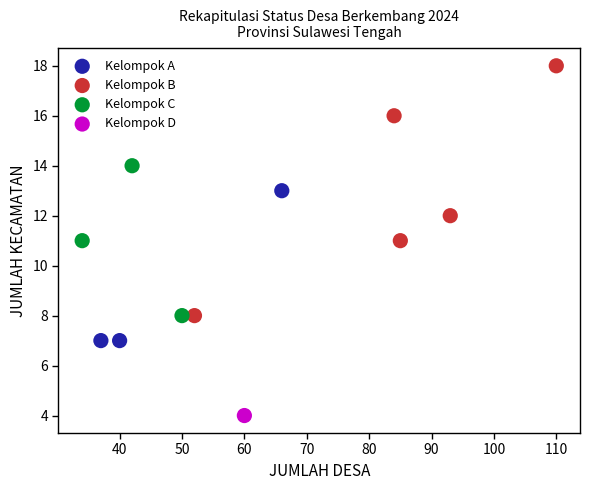

What are all the series names shown in the legend?

Kelompok A, Kelompok B, Kelompok C, Kelompok D